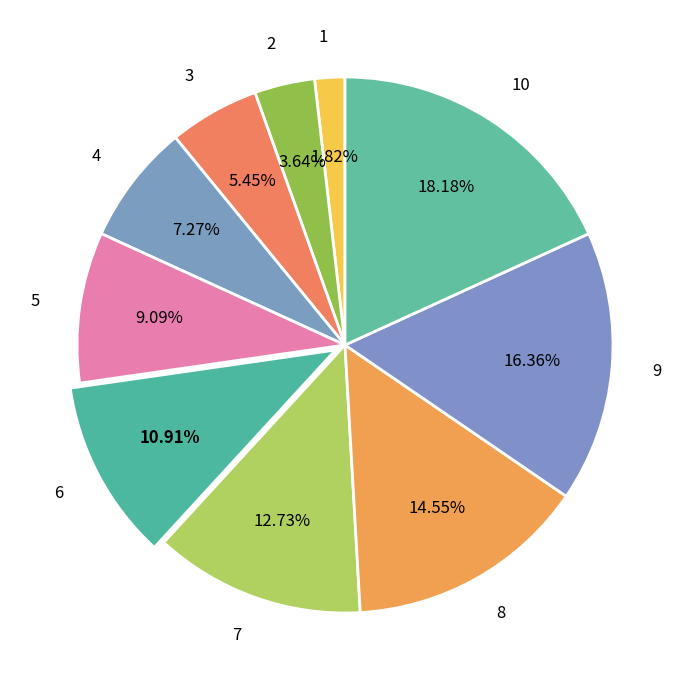

Between 7 and 3, which is larger?

7